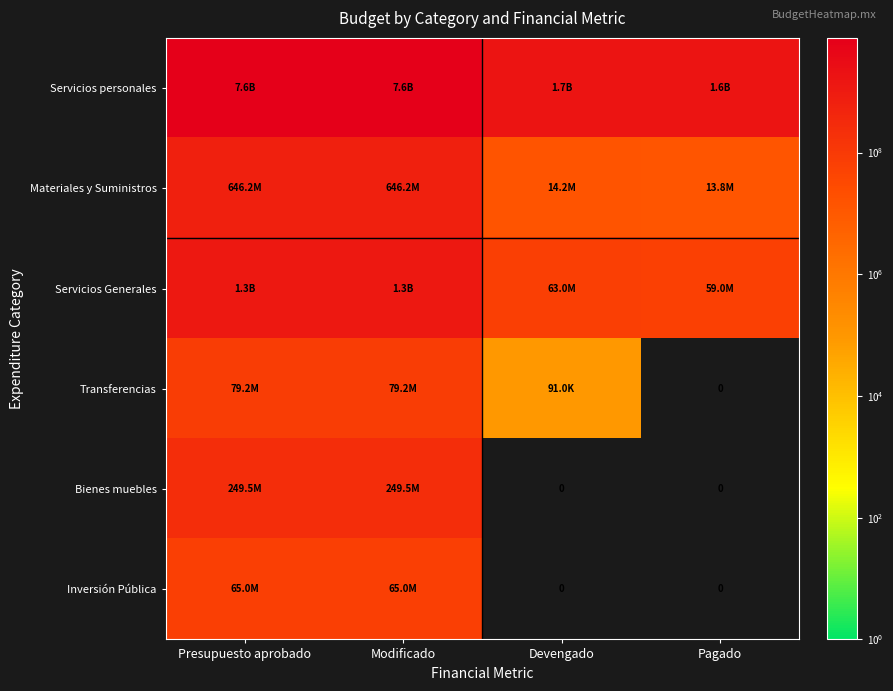

Is the value of Servicios Generales at Pagado greater than the value of Servicios personales at Presupuesto aprobado?

No